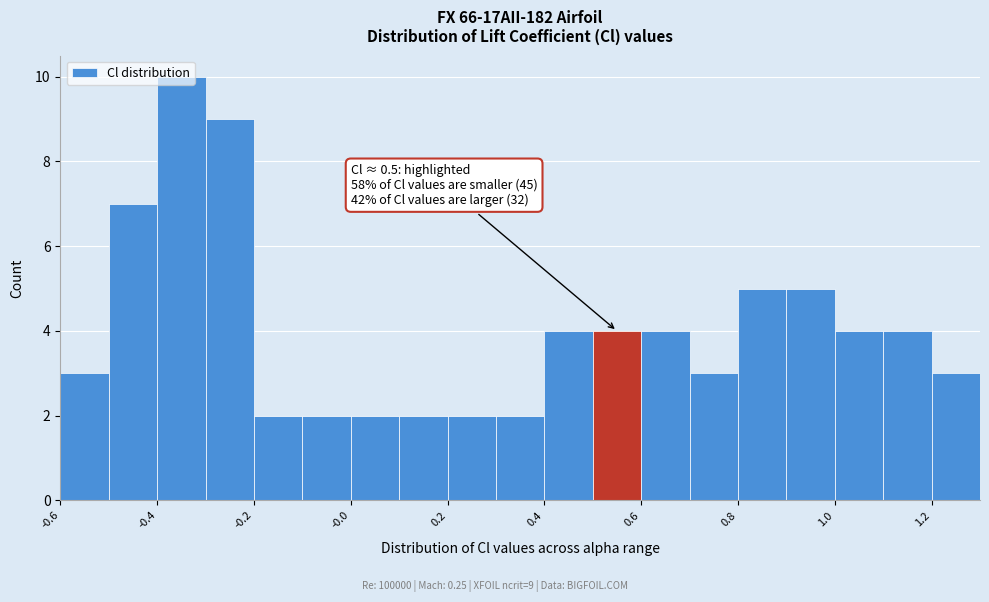

Which range on the x-axis has the tallest bar?

-0.4 to -0.3